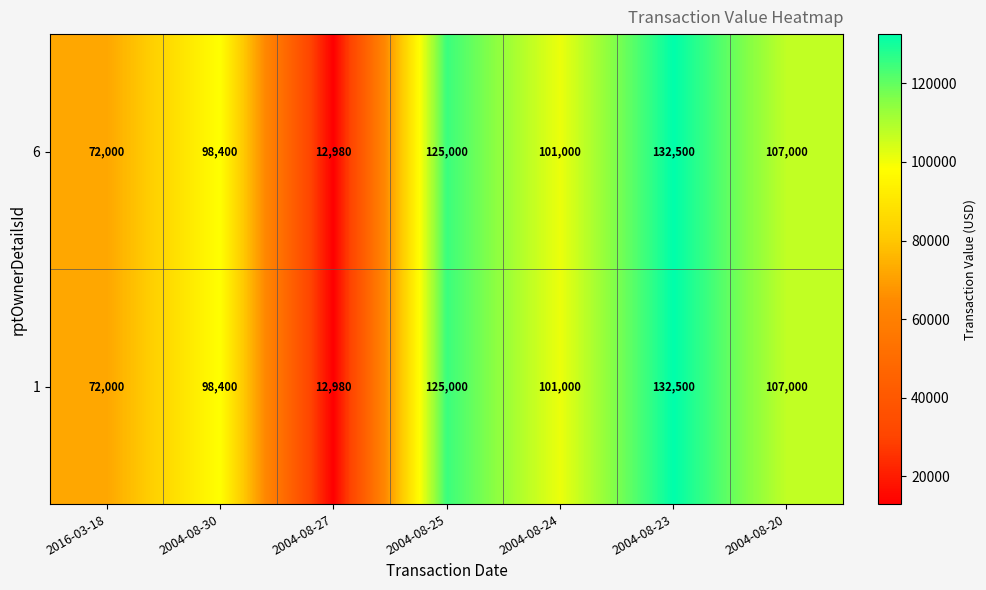

List the labels in order of 6 value, largest first.

2004-08-23, 2004-08-25, 2004-08-20, 2004-08-24, 2004-08-30, 2016-03-18, 2004-08-27